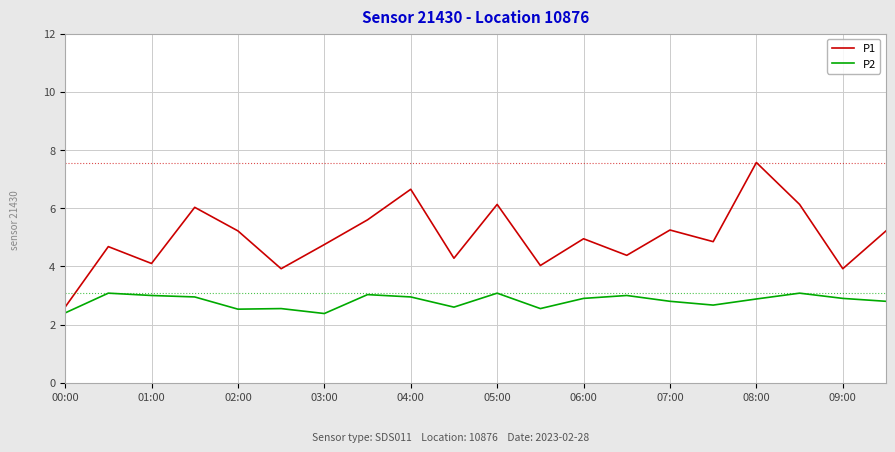

What is the maximum value for P1?

7.6